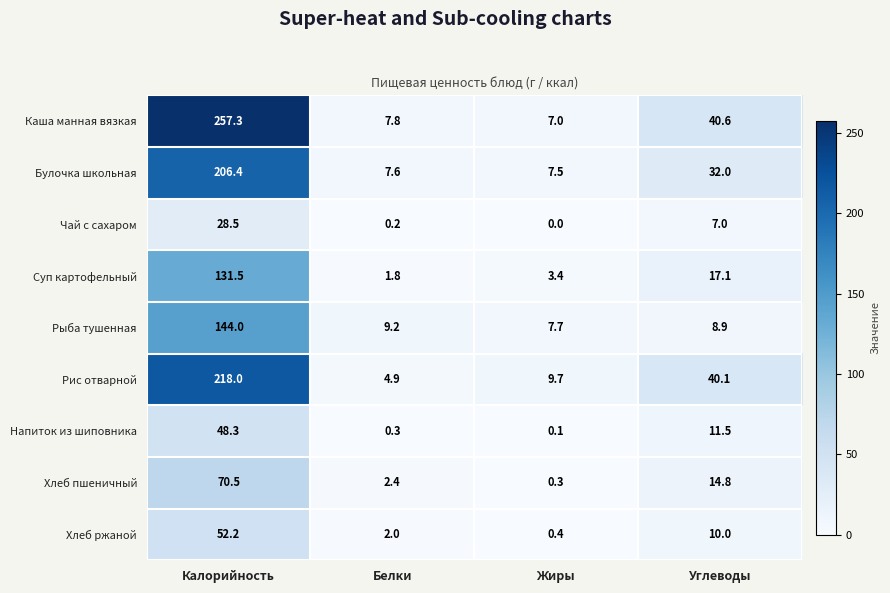

The Суп картофельный series shows 184.1 at Калорийность. True or false?

False